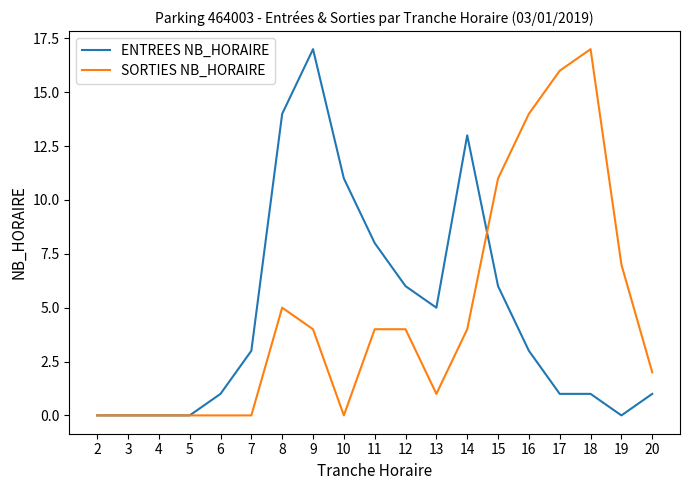

Is the value of SORTIES NB_HORAIRE at 12 greater than the value of ENTREES NB_HORAIRE at 12?

No